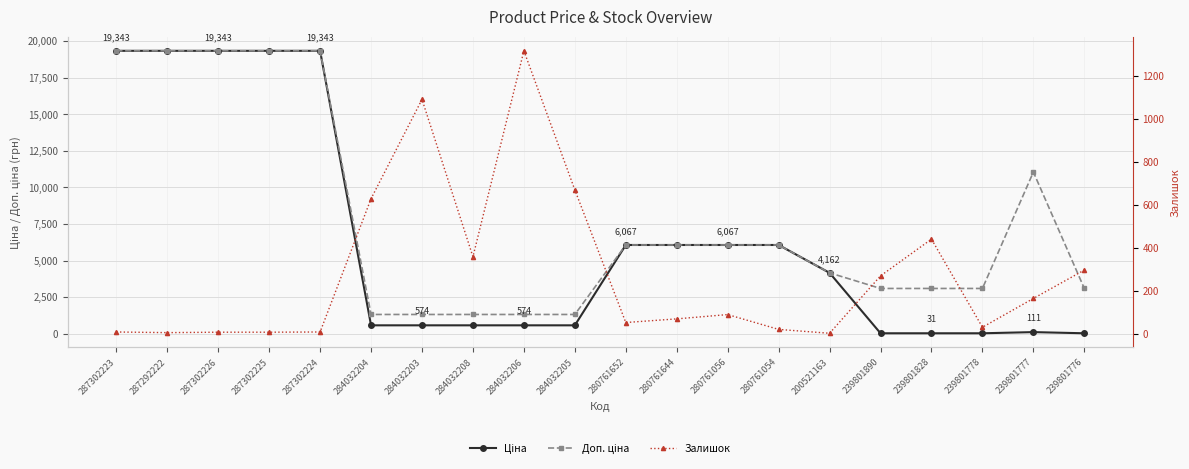

What are all the series names shown in the legend?

Ціна, Доп. ціна, Залишок